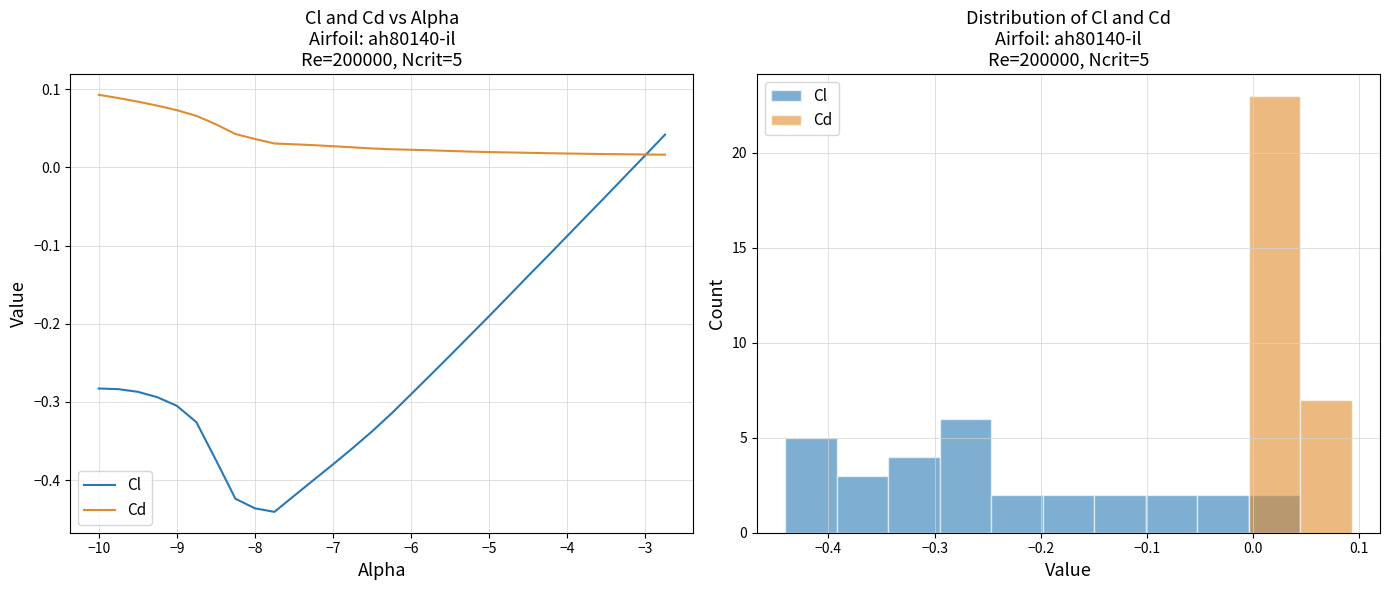

True or false: Cd has more than 2 points higher than both neighbors.

False